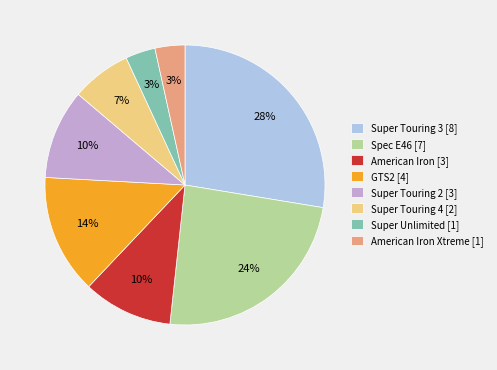

Is it true that Super Touring 4 [2] is 1% of the pie?

False